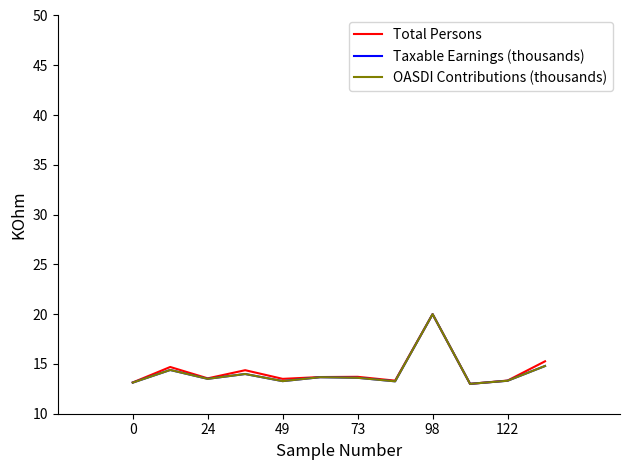

What is the maximum value shown in the chart?

20.0